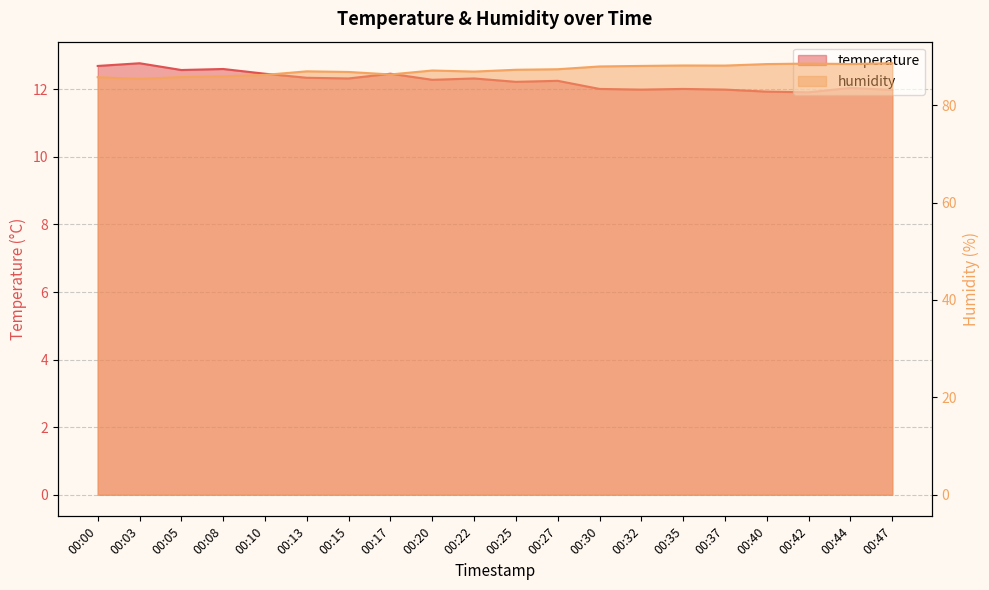

The value of temperature at 00:15 is 20.8. True or false?

False